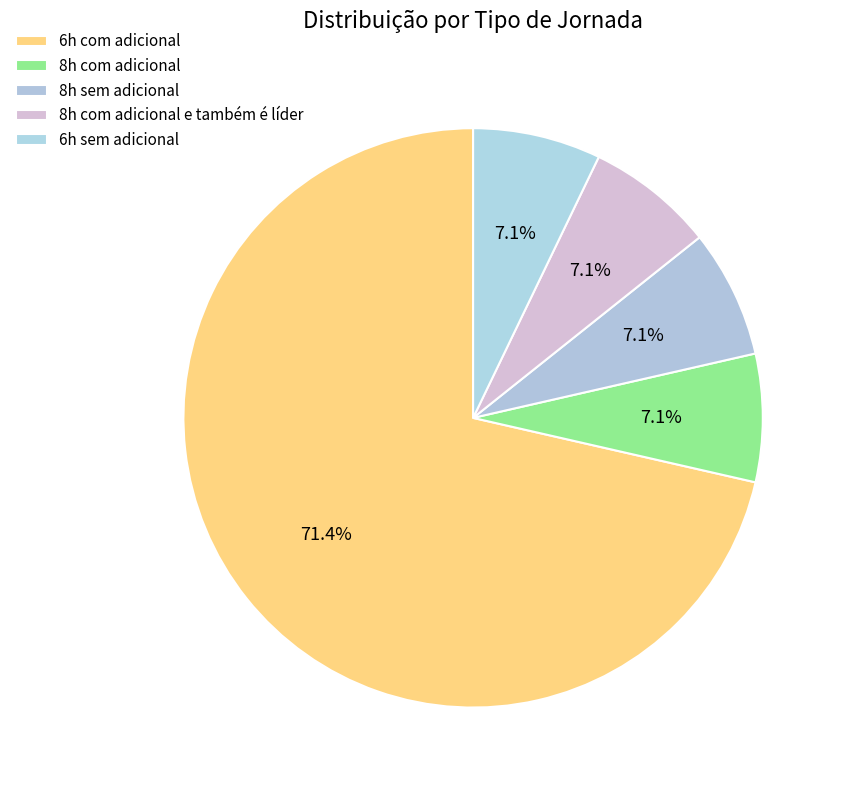

Is there a majority slice in this chart?

Yes